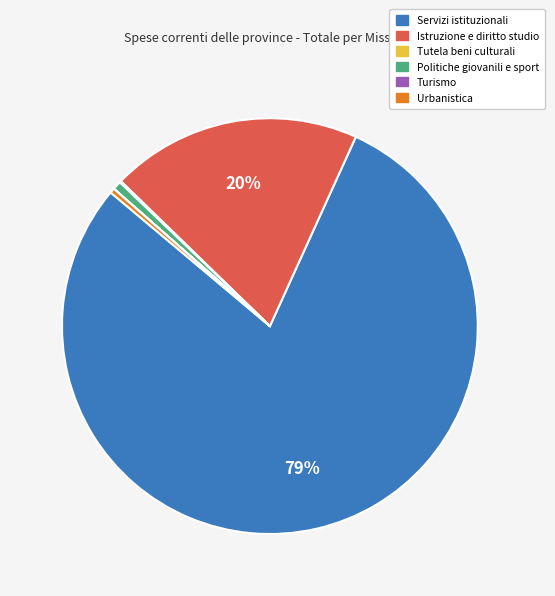

To the nearest percent, what portion does Servizi istituzionali represent?

79%